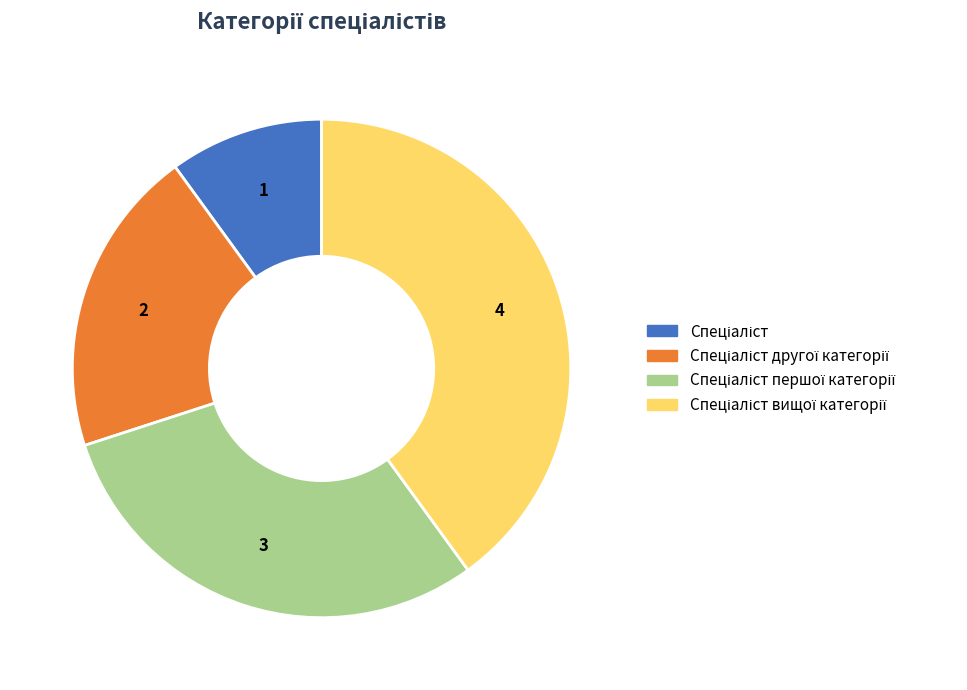

Is there a majority slice in this chart?

No